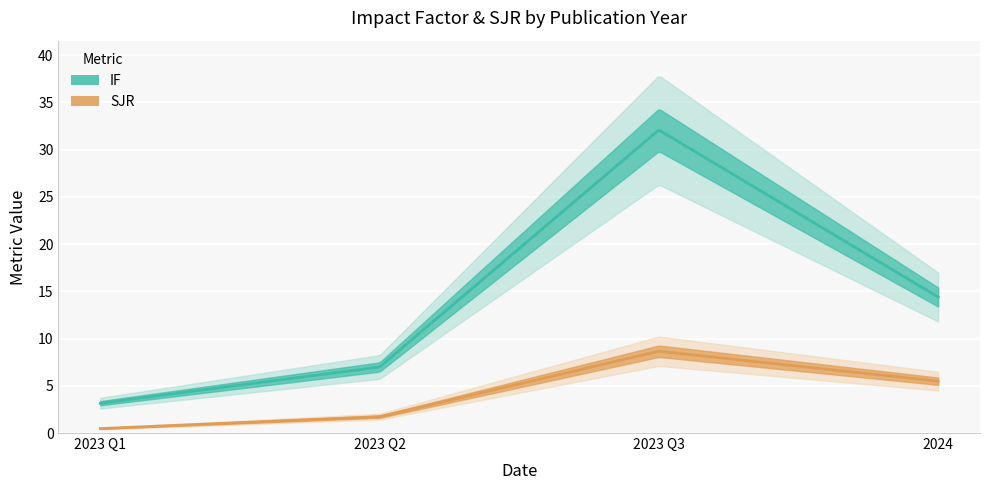

Does the chart display data point markers on the line(s)?

No